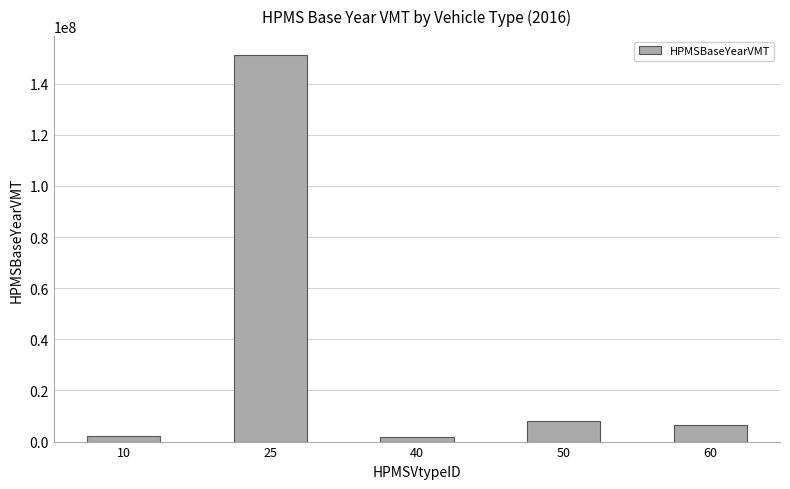

Between 25 and 10, which is larger?

25